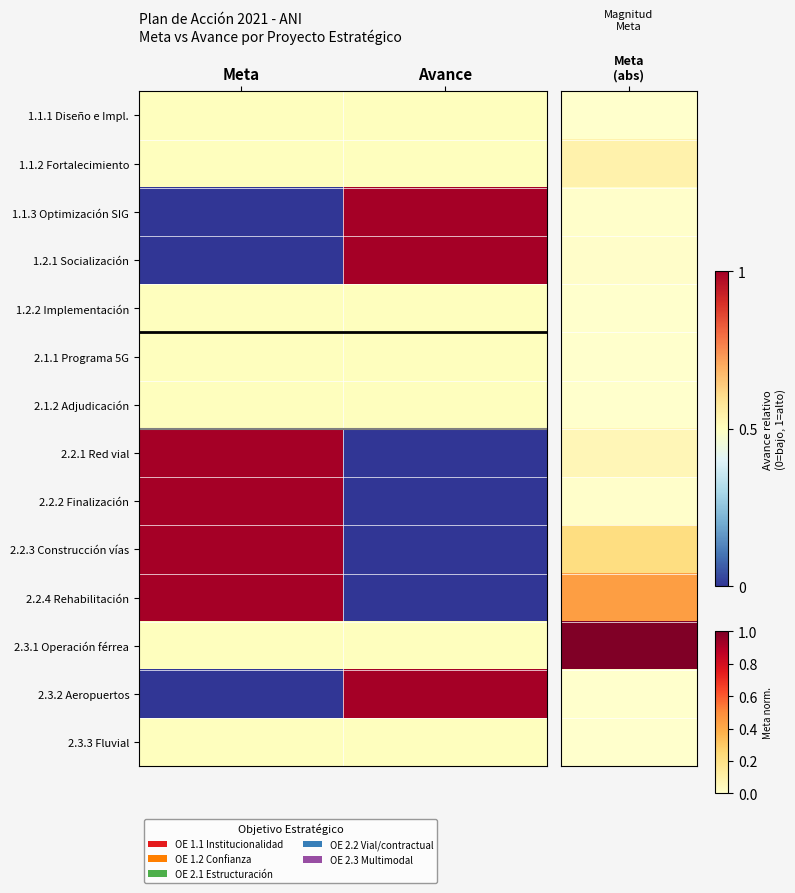

Reading left to right, transcribe all the data shown in this chart.

1.1.1 Diseño e Impl.: Meta=0.5	Avance=0.5
1.1.2 Fortalecimiento: Meta=0.5	Avance=0.5
1.1.3 Optimización SIG: Meta=0.0	Avance=1.0
1.2.1 Socialización: Meta=0.0	Avance=1.0
1.2.2 Implementación: Meta=0.5	Avance=0.5
2.1.1 Programa 5G: Meta=0.5	Avance=0.5
2.1.2 Adjudicación: Meta=0.5	Avance=0.5
2.2.1 Red vial: Meta=1.0	Avance=0.0
2.2.2 Finalización: Meta=1.0	Avance=0.0
2.2.3 Construcción vías: Meta=1.0	Avance=0.0
2.2.4 Rehabilitación: Meta=1.0	Avance=0.0
2.3.1 Operación férrea: Meta=0.5	Avance=0.5
2.3.2 Aeropuertos: Meta=0.0	Avance=1.0
2.3.3 Fluvial: Meta=0.5	Avance=0.5